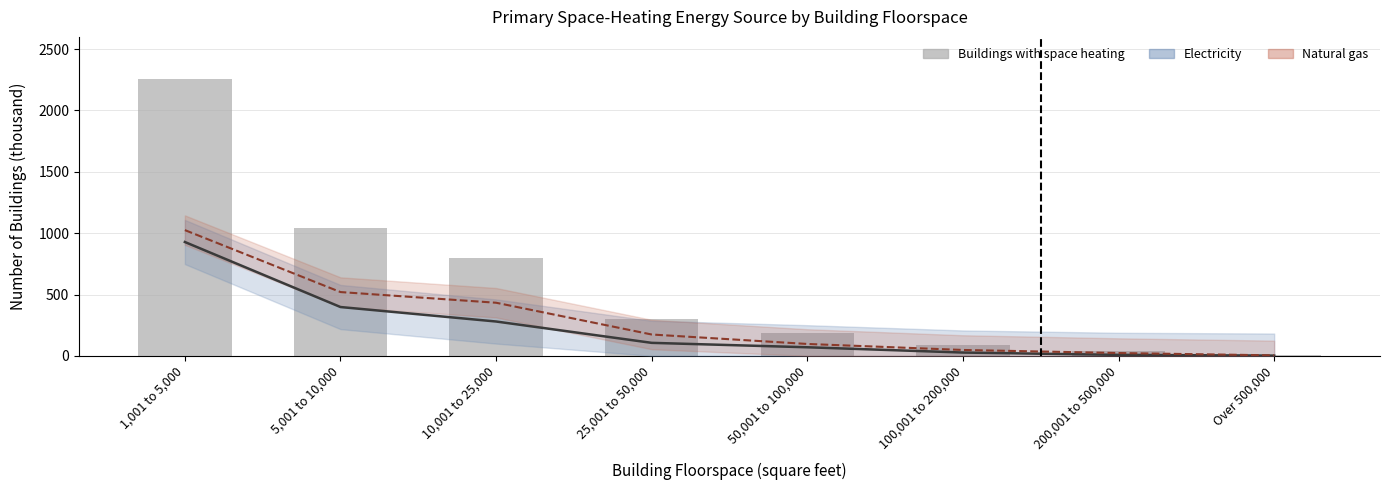

What is the difference between the maximum and minimum values in the Buildings with space heating series?

2249